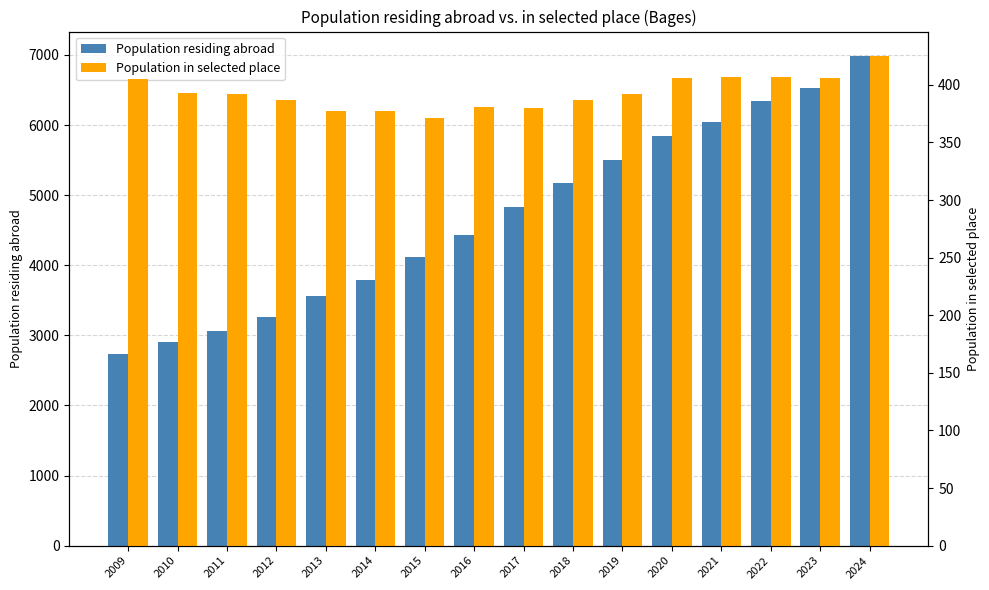

What is the difference between the maximum and minimum values in the Population residing abroad series?

4245